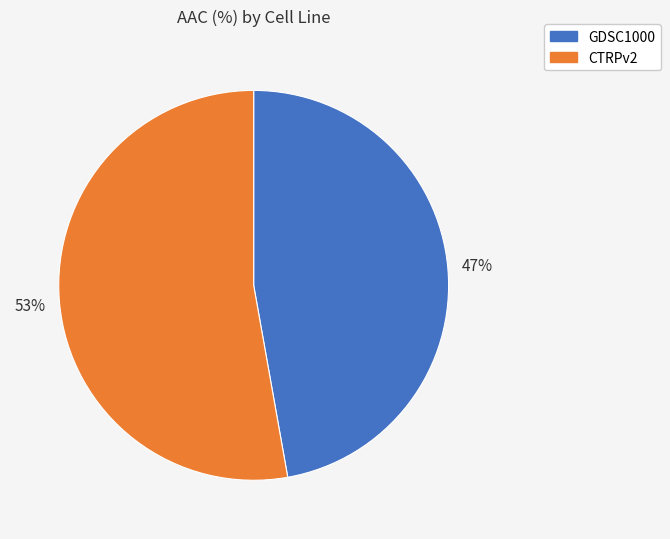

The GDSC1000 slice represents 40% of the pie. True or false?

False